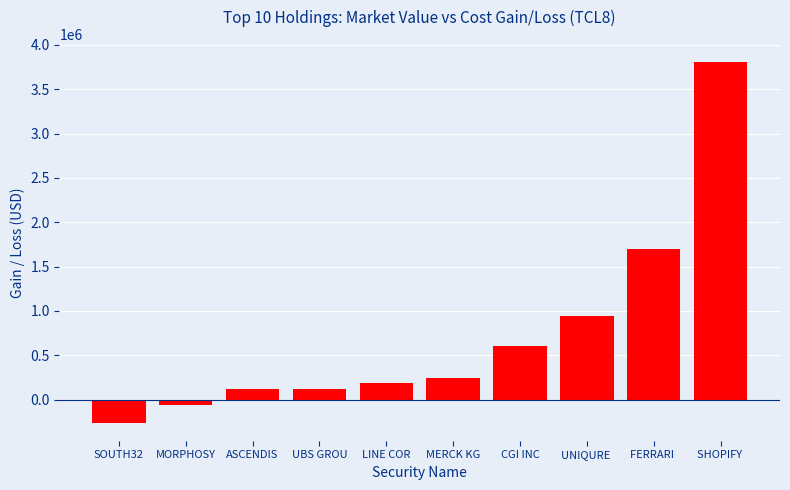

How many values are below zero?

2